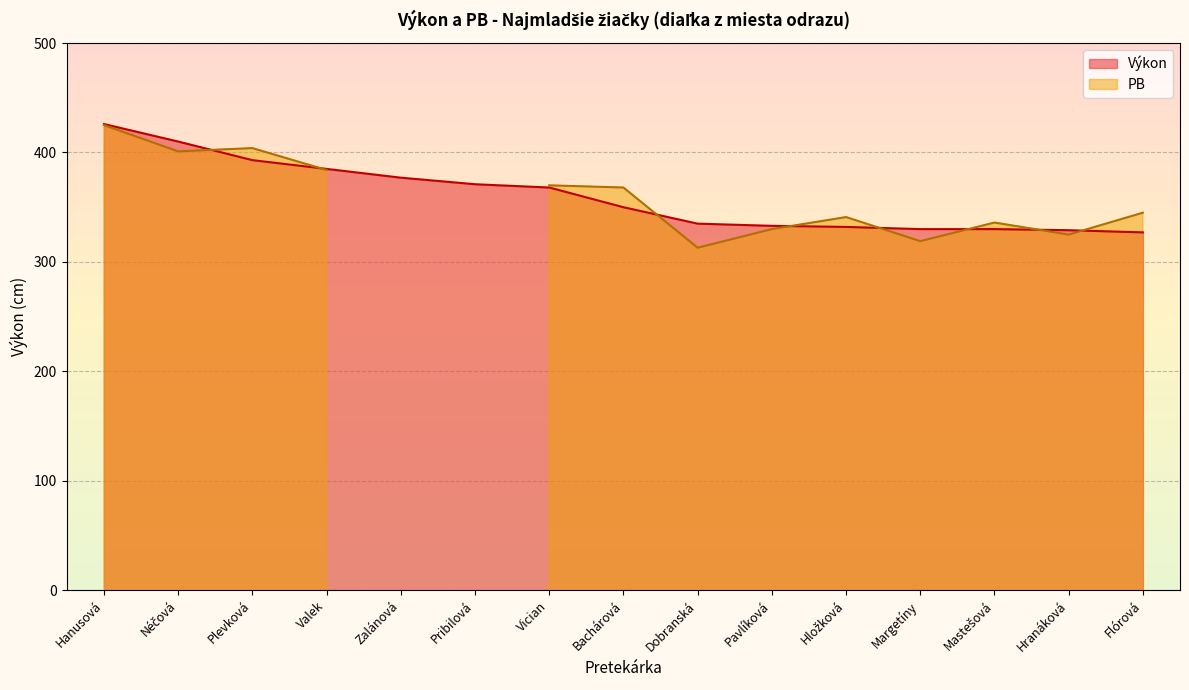

True or false: there are more than 2 points higher than both neighbors.

False